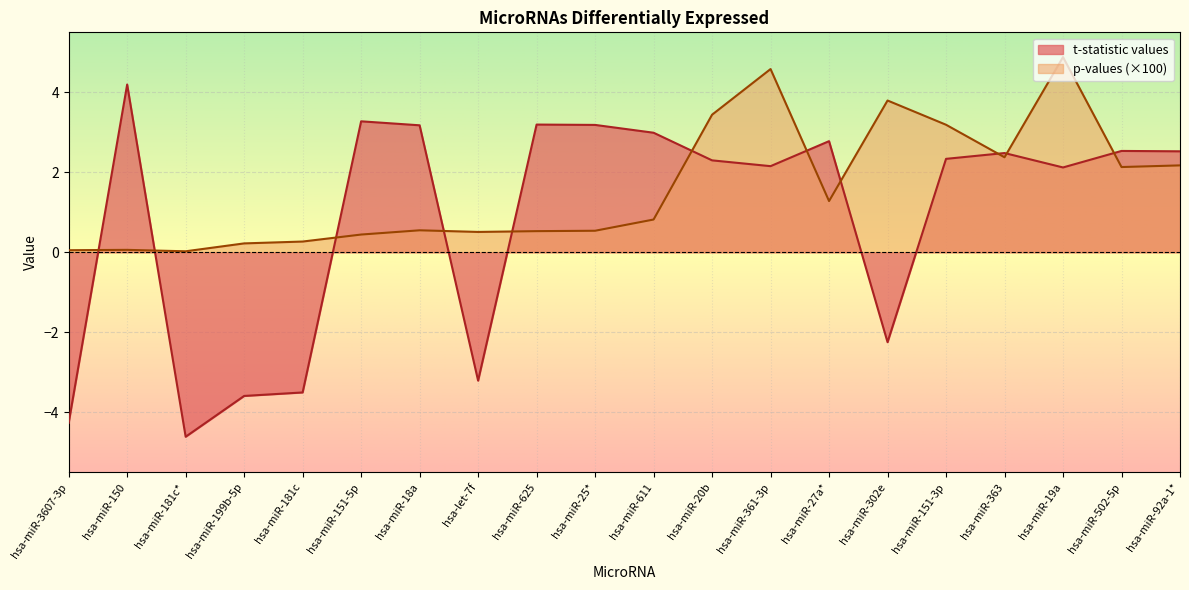

Where do p-values and t-statistic values first cross each other?

hsa-miR-3607-3p and hsa-miR-150